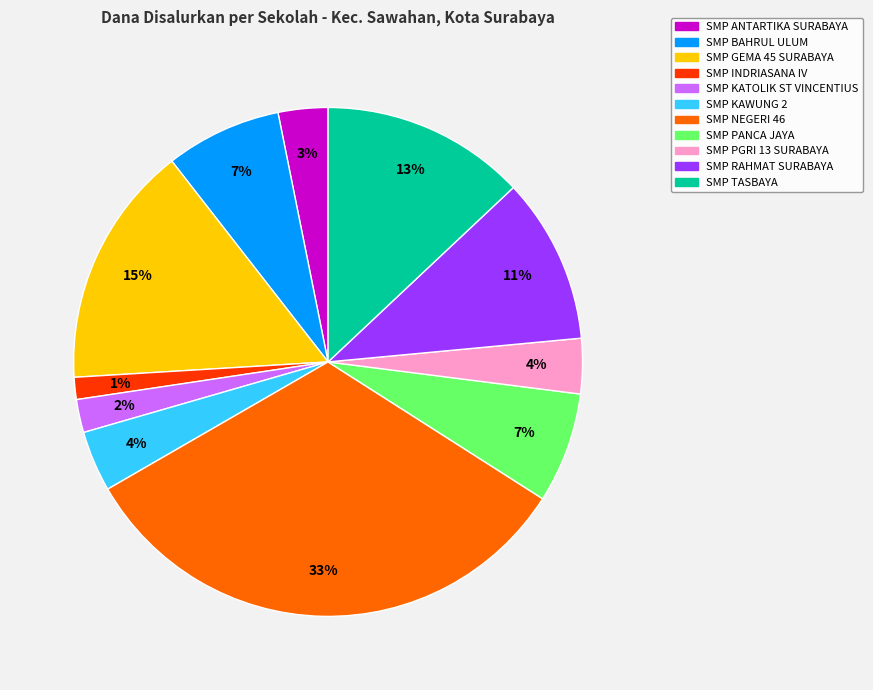

Is the sum of SMP TASBAYA and SMP PANCA JAYA greater than half?

No